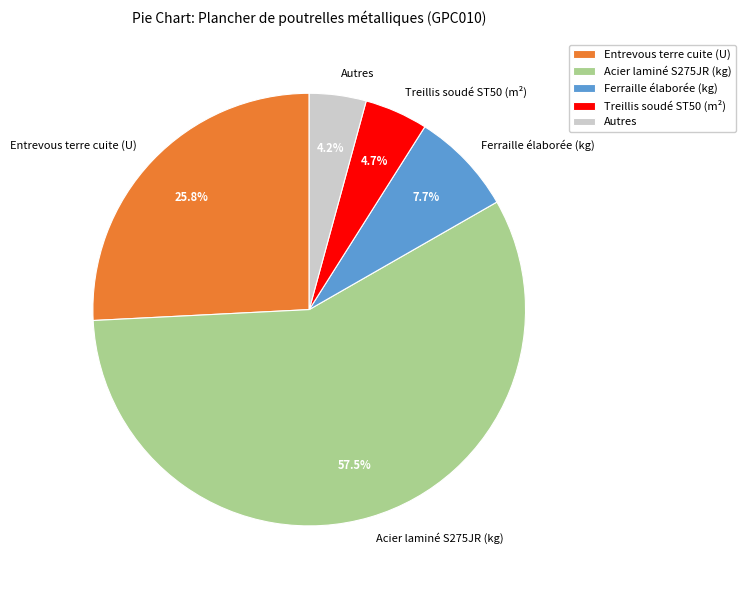

Which slice is the largest?

Acier laminé S275JR (kg)